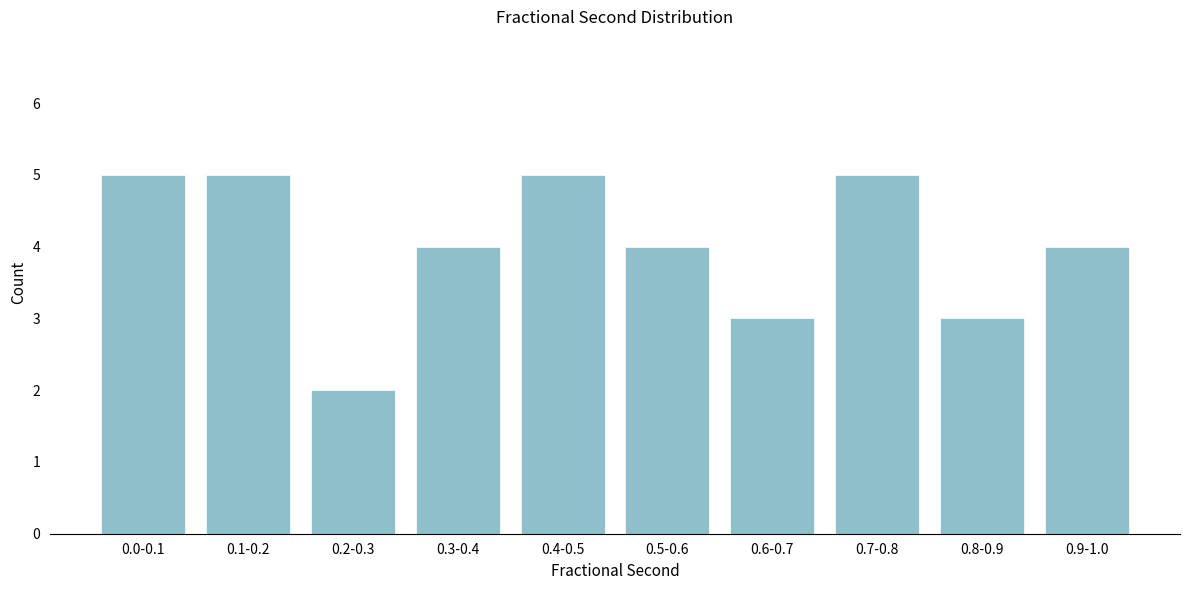

Reading left to right, list all the values displayed in this chart.

0.0-0.1=5	0.1-0.2=5	0.2-0.3=2	0.3-0.4=4	0.4-0.5=5	0.5-0.6=4	0.6-0.7=3	0.7-0.8=5	0.8-0.9=3	0.9-1.0=4